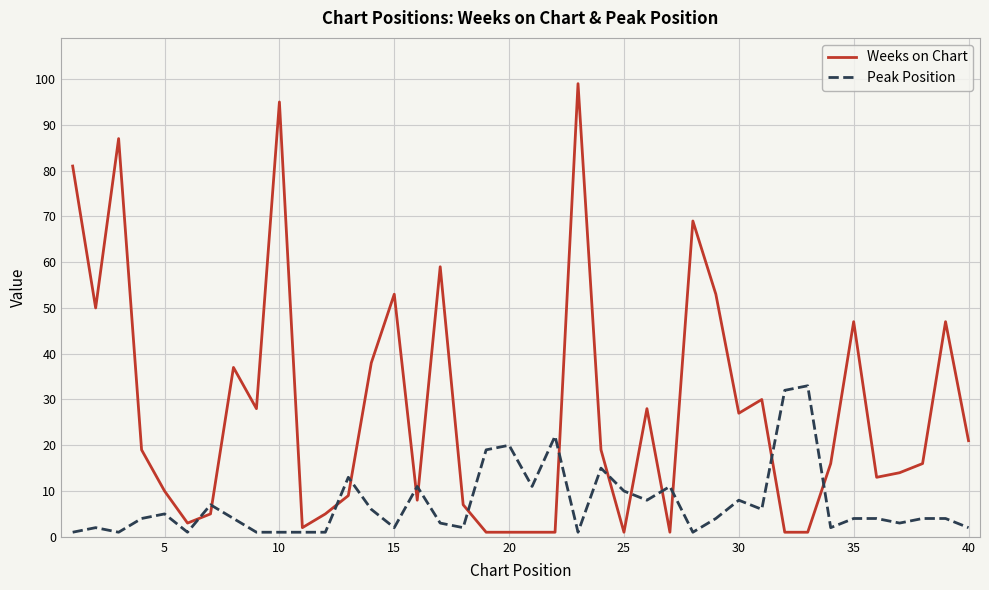

Reading left to right, extract all data points from this chart.

Weeks on Chart: 81	50	87	19	10	3	5	37	28	95	2	5	9	38	53	8	59	7	1	1	1	1	99	19	1	28	1	69	53	27	30	1	1	16	47	13	14	16	47	21
Peak Position: 1	2	1	4	5	1	7	4	1	1	1	1	13	6	2	11	3	2	19	20	11	22	1	15	10	8	11	1	4	8	6	32	33	2	4	4	3	4	4	2